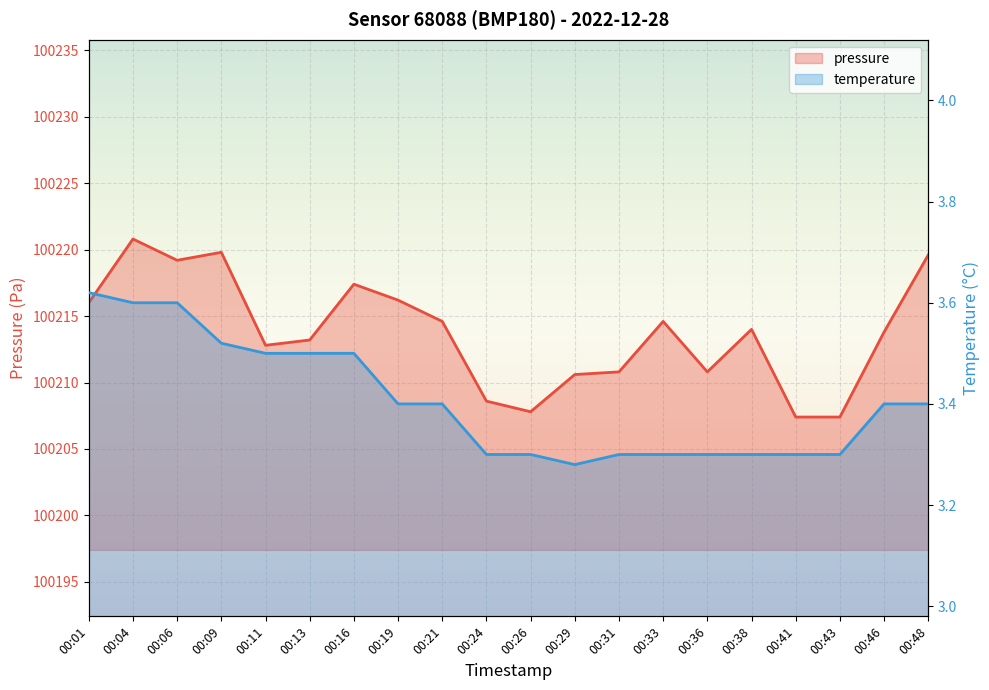

How many temperature values are between 3 and 4?

20